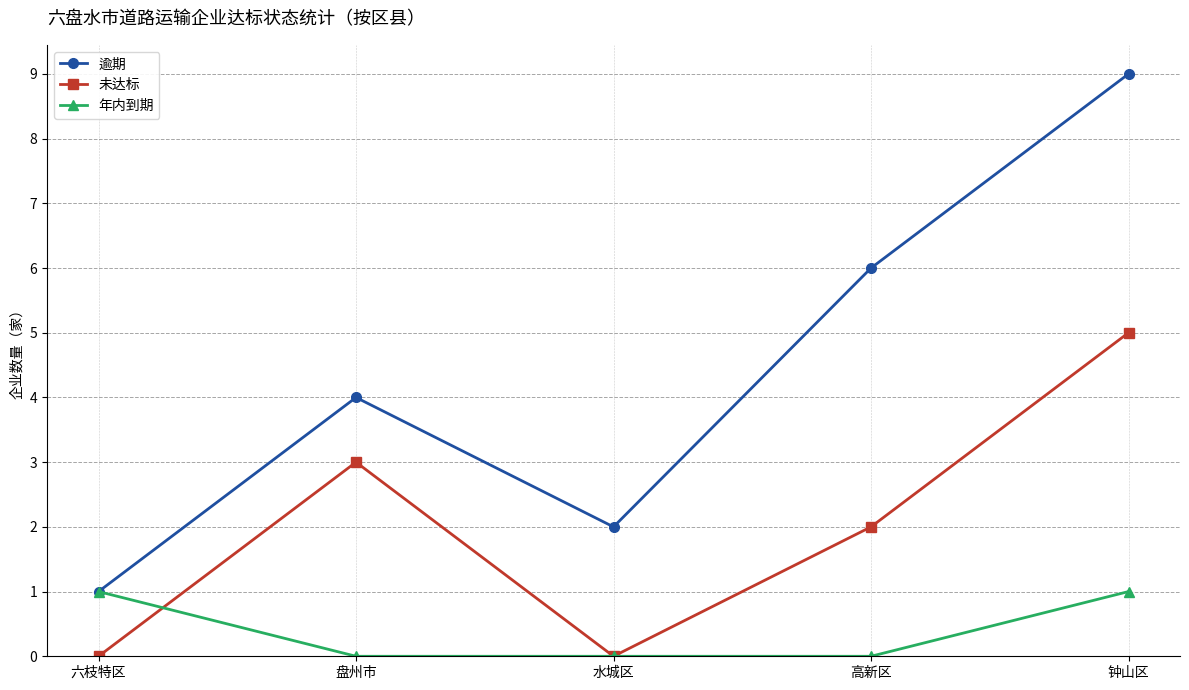

What is the difference between the maximum and minimum values in the 未达标 series?

5